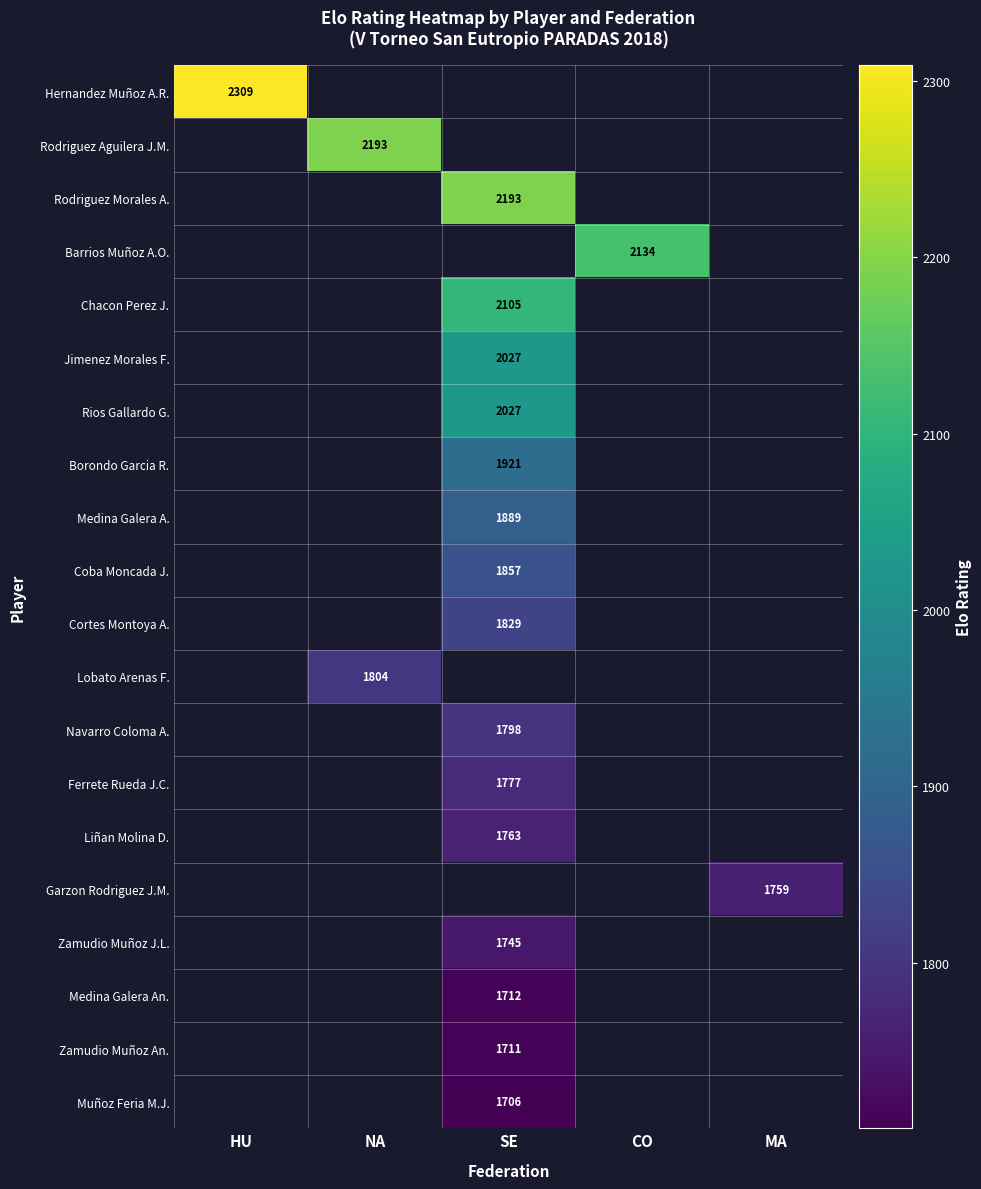

At which category does the chart reach its minimum across all series?

SE